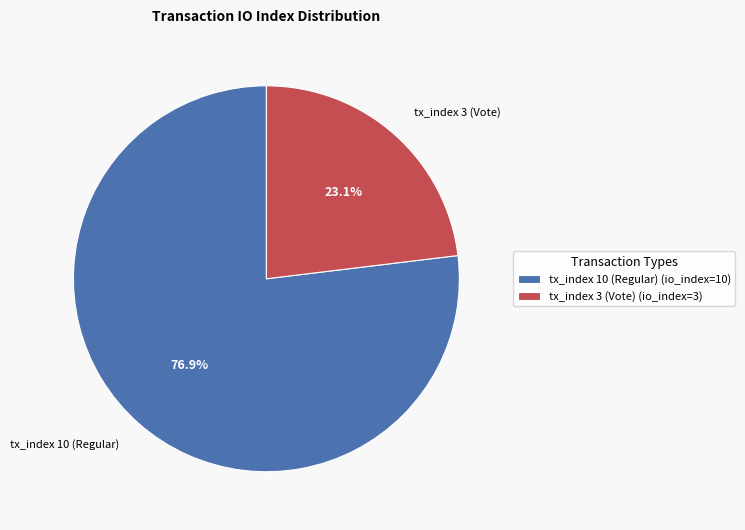

Is tx_index 10 (Regular) the majority of the pie?

Yes